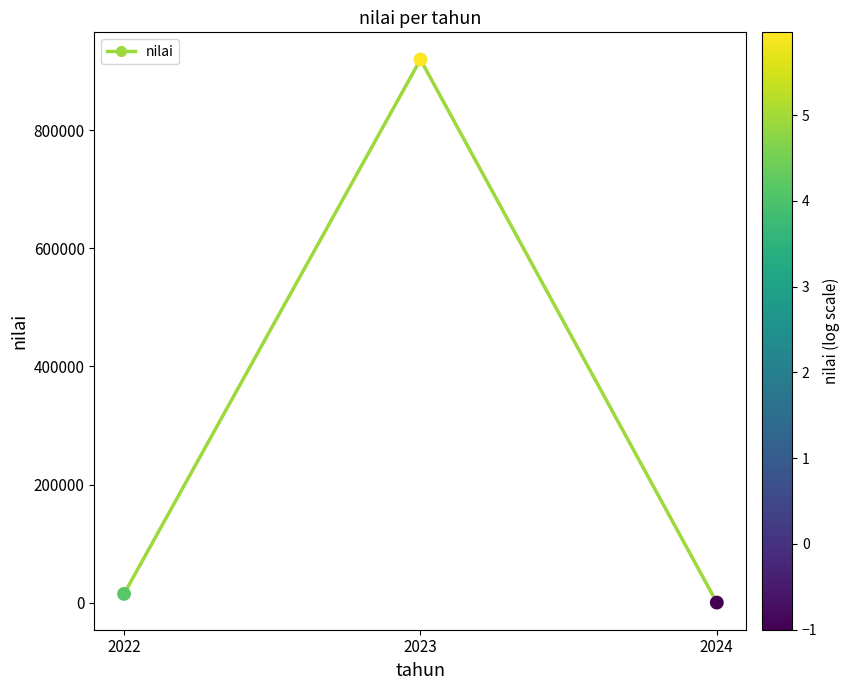

What is the change in value from 2022 to 2023?

+905300